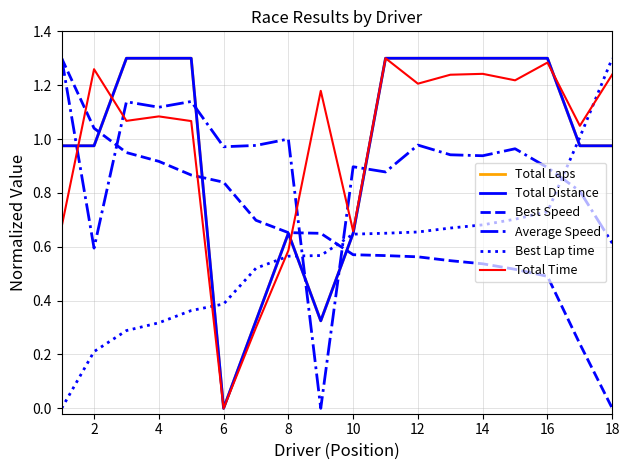

Is this an area chart (filled region under the line)?

No